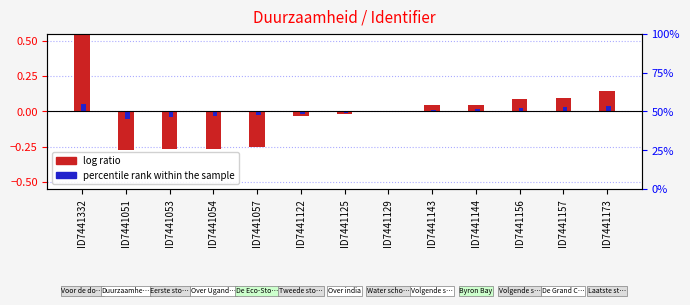

Where is percentile rank within the sample nearest to the value 0?

ID7441129